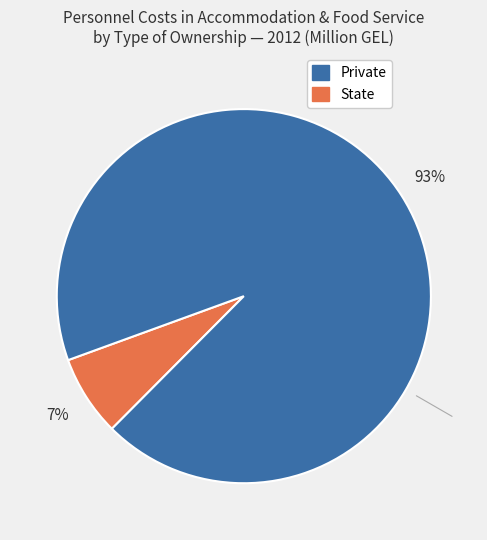

Is there any slice that represents more than half of the pie?

Yes